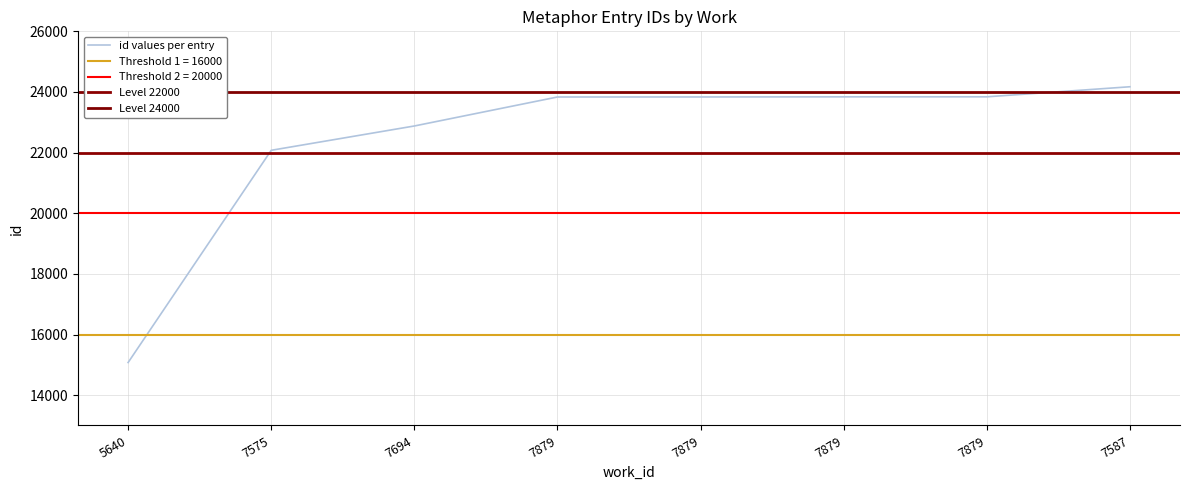

At which category does the chart reach its minimum across all series?

5640